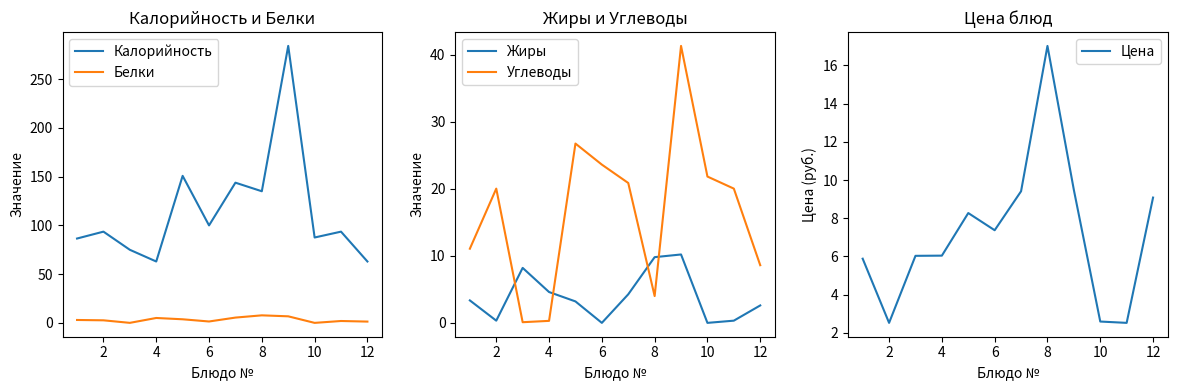

At which label is Углеводы closest to 20?

2